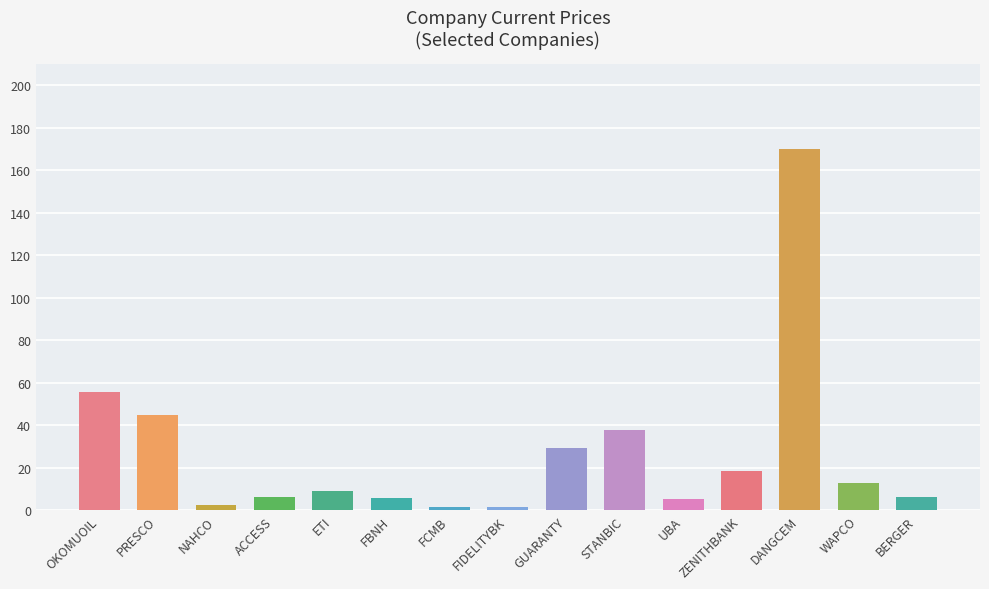

The value at BERGER is 6.3. True or false?

True